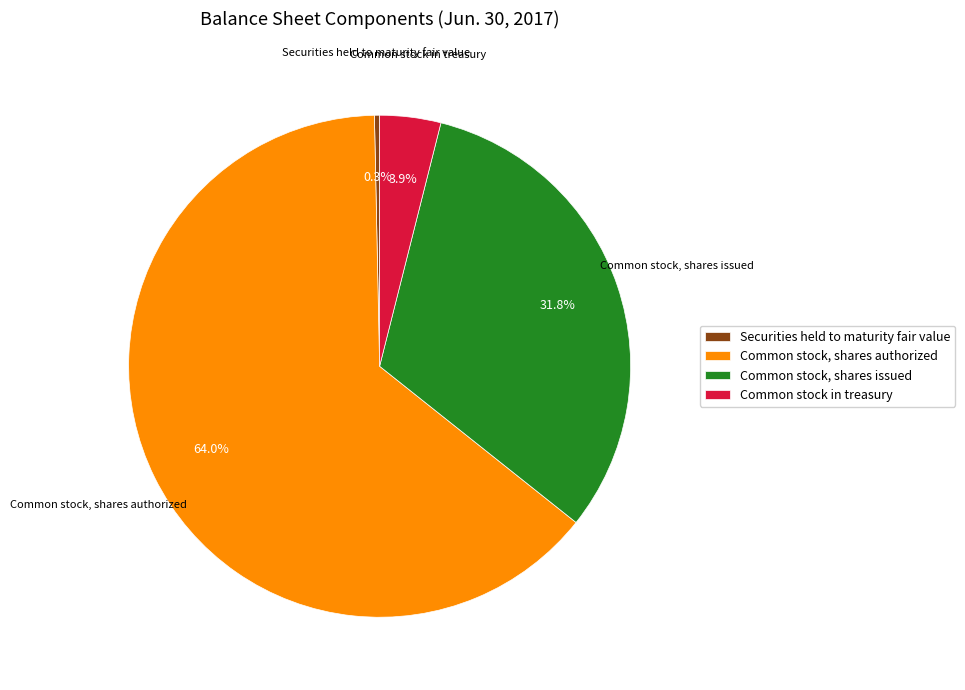

To the nearest percent, what is the combined percentage of Common stock, shares authorized and Common stock, shares issued?

96%